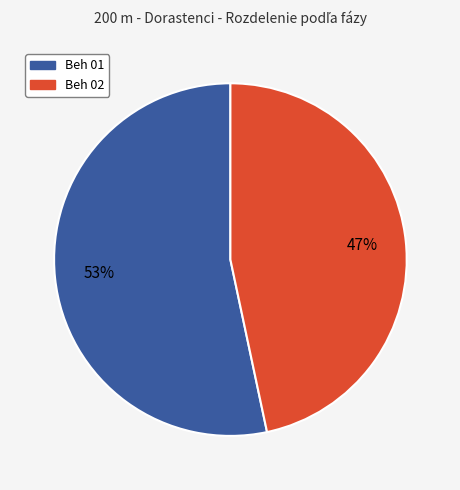

Which slice is the smallest?

Beh 02